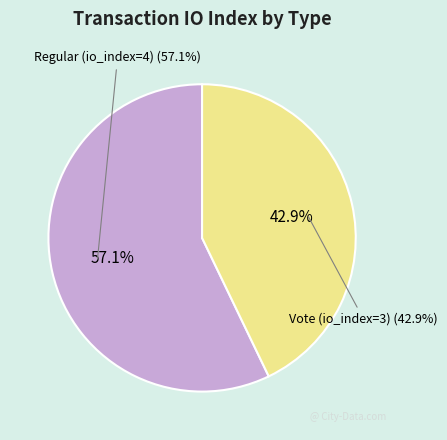

Which category has the smallest portion of the pie?

Vote (io_index=3)